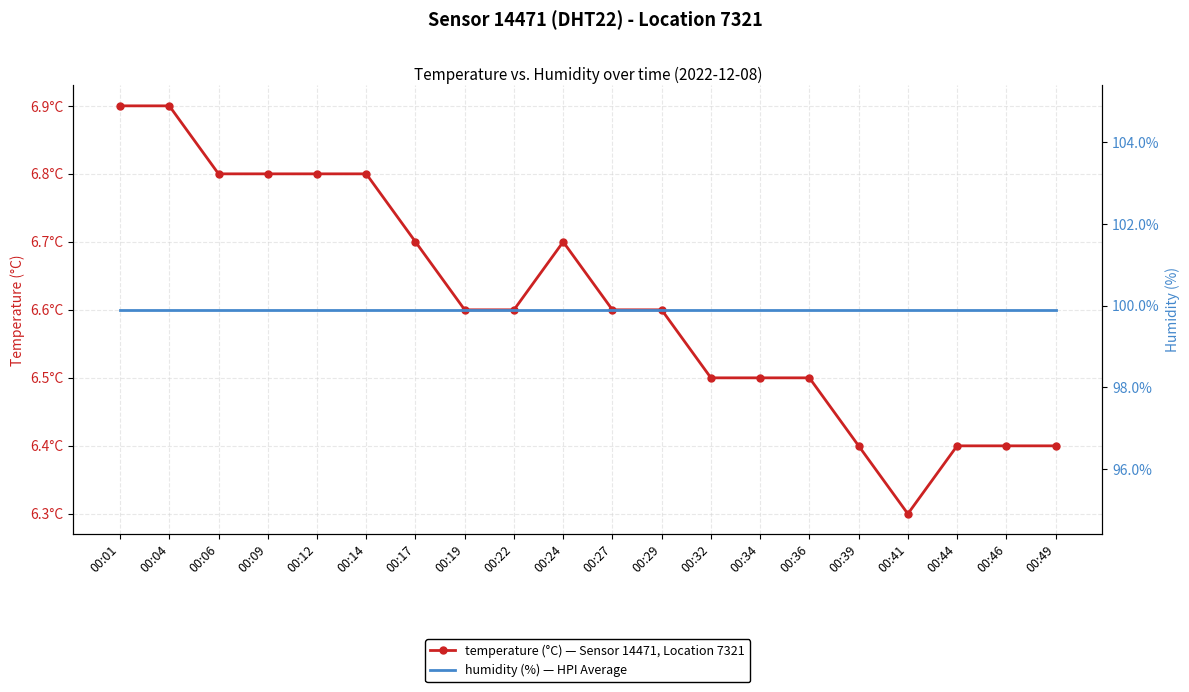

Count the number of categories in the chart.

20